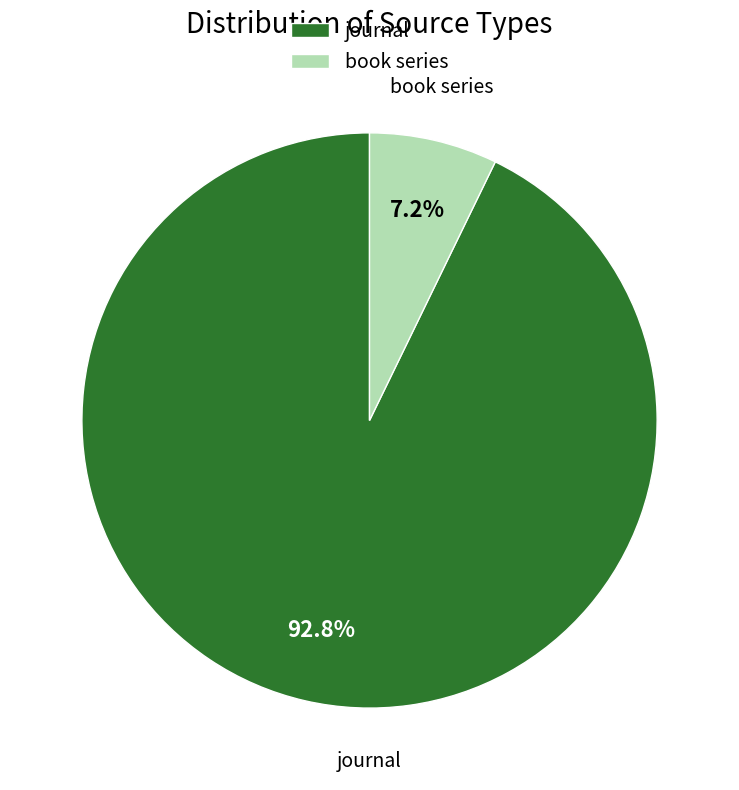

True or false: book series accounts for 15% of the total.

False